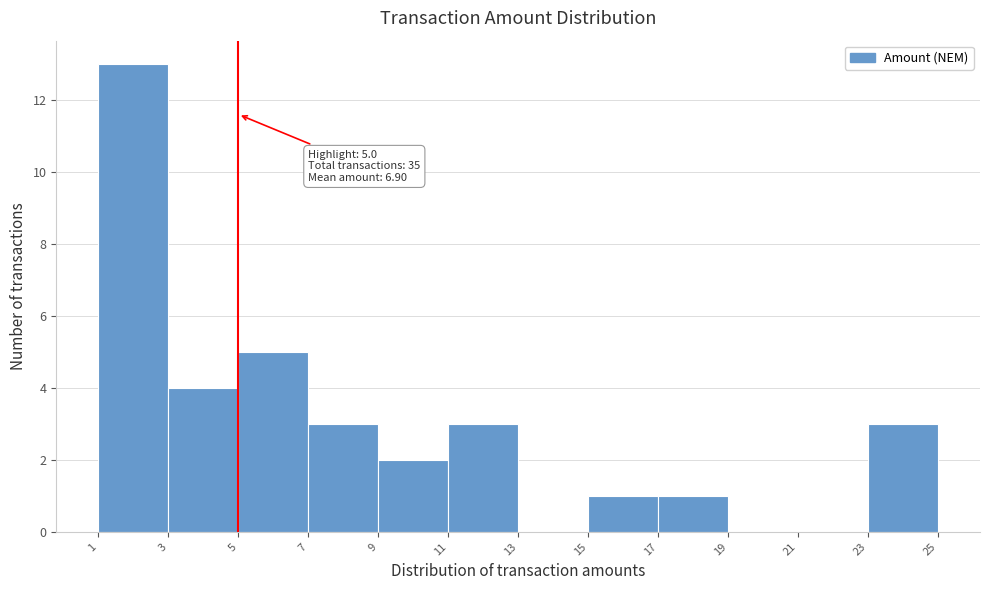

Which range on the x-axis has the tallest bar?

1 to 3